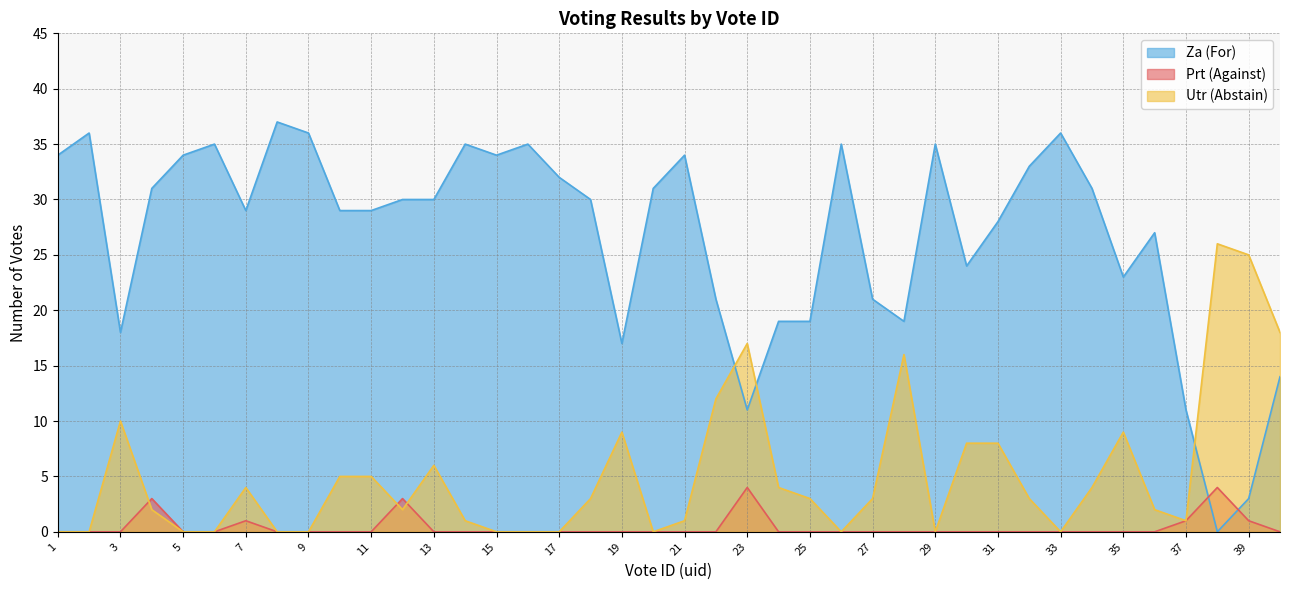

Where do Prt (Against) and Utr (Abstain) first cross each other?

3 and 4